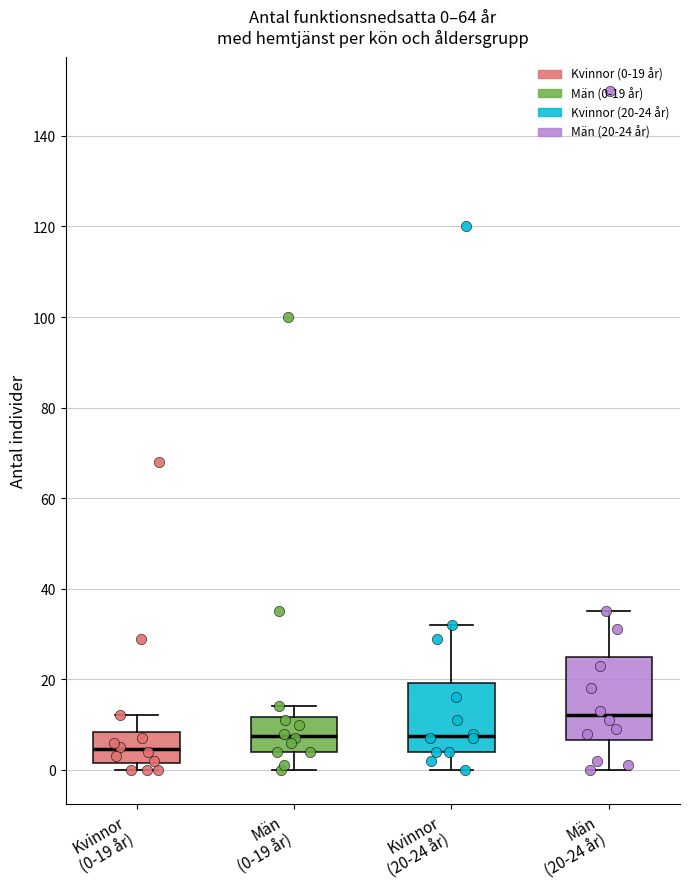

Comparing the boxes themselves (not the whiskers), which one is the tallest?

Män (20-24 år)